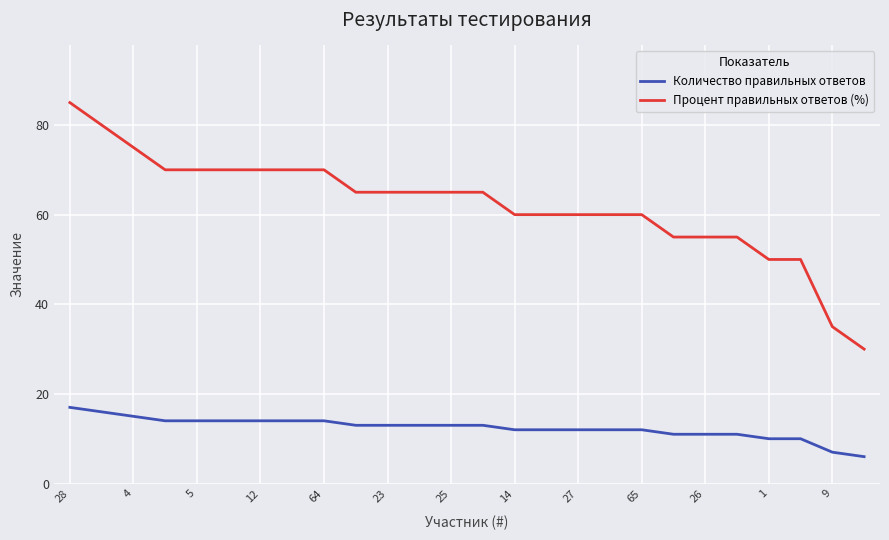

List the series in order of their overall mean, highest first.

Процент правильных ответов (%), Количество правильных ответов